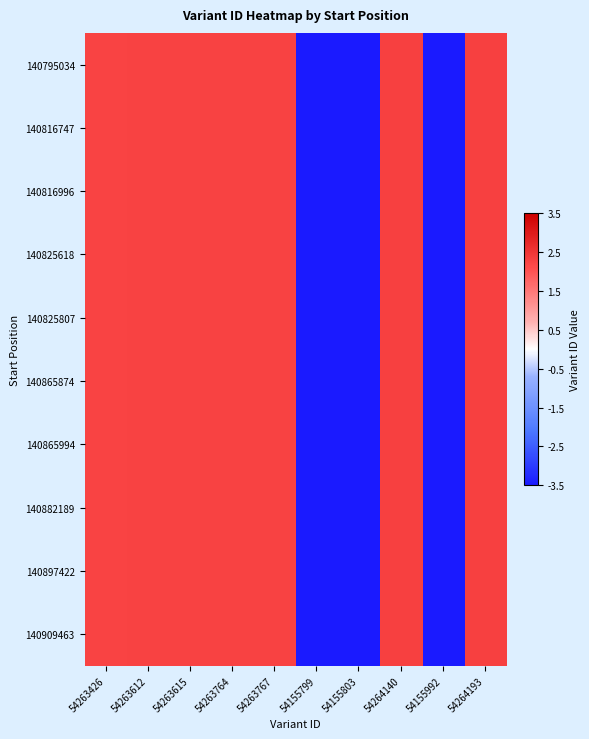

At how many categories does at least one series exceed -1?

7